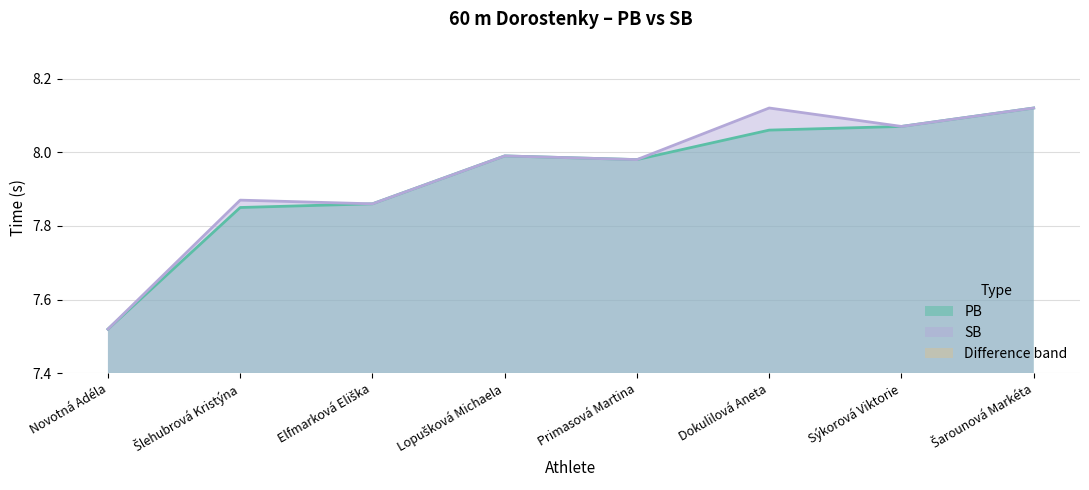

True or false: PB and SB cross at least once.

False